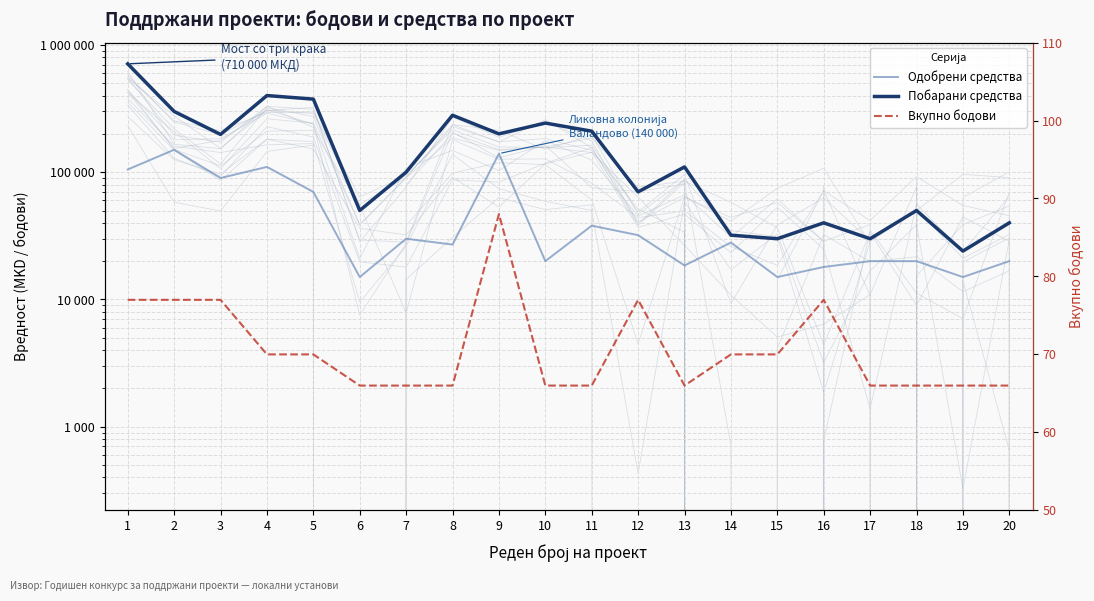

List the series in order of their overall mean, highest first.

Побарани средства, Одобрени средства, Вкупно бодови